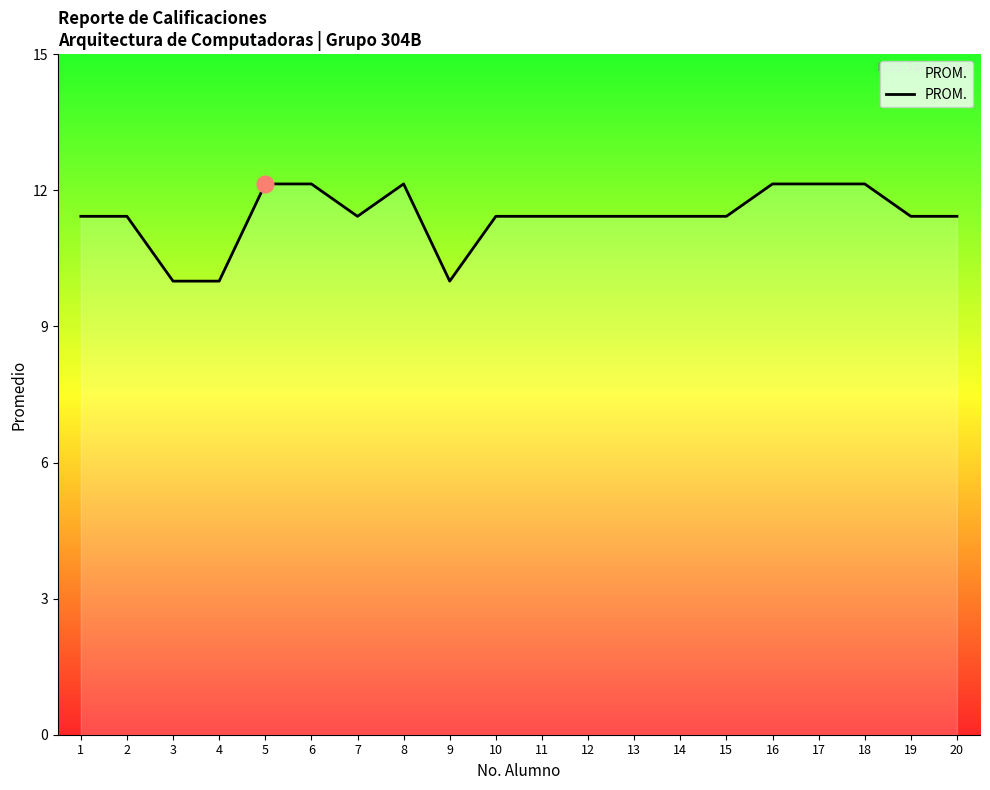

The chart shows a value of 11.4 at 15. True or false?

True